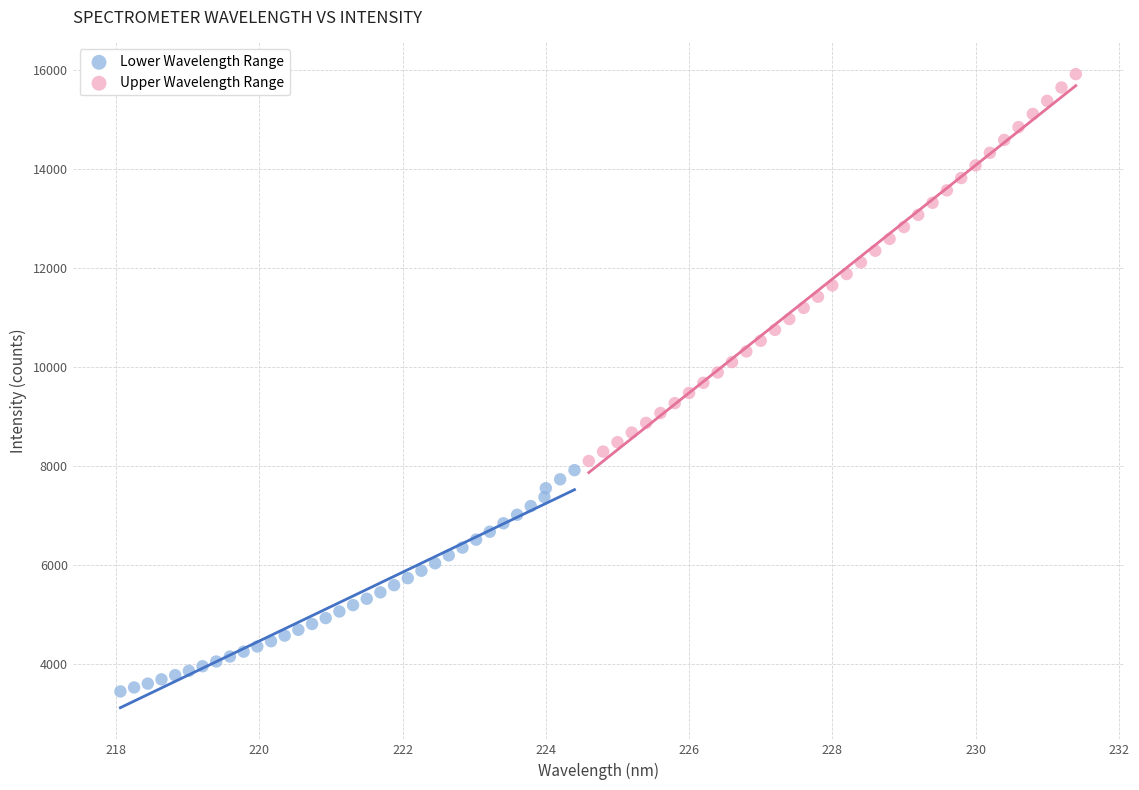

Which series has the largest Y range (max minus min)?

Upper Wavelength Range